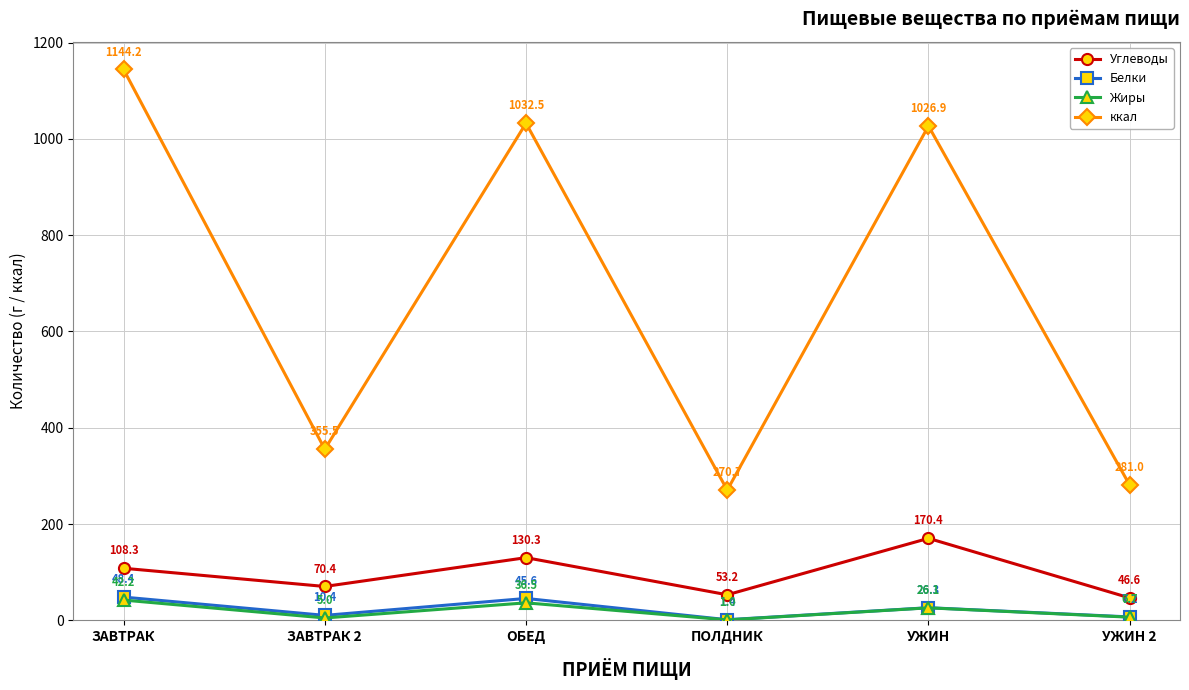

How many interior local peaks does the Белки series have?

2